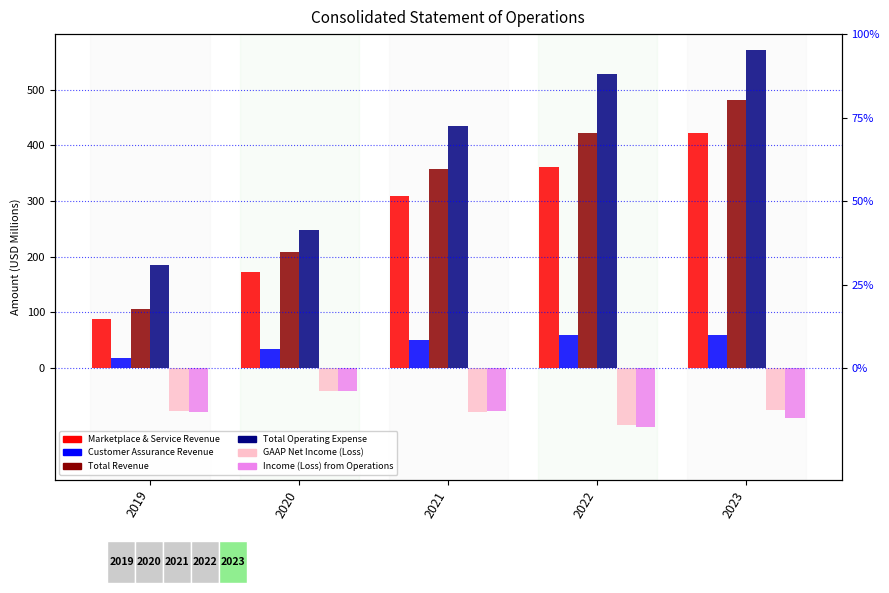

At how many categories does at least one series exceed 560?

1